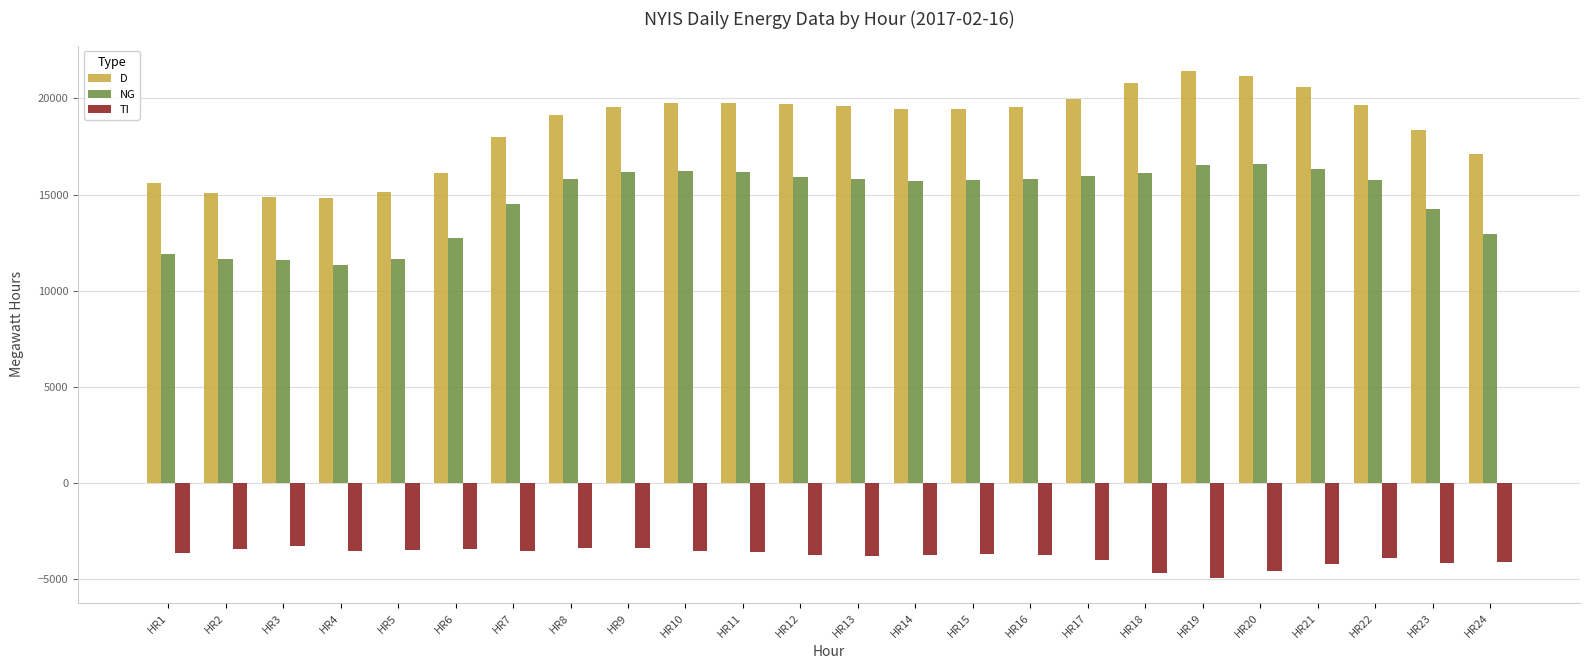

Does the chart contain stacked bars?

No